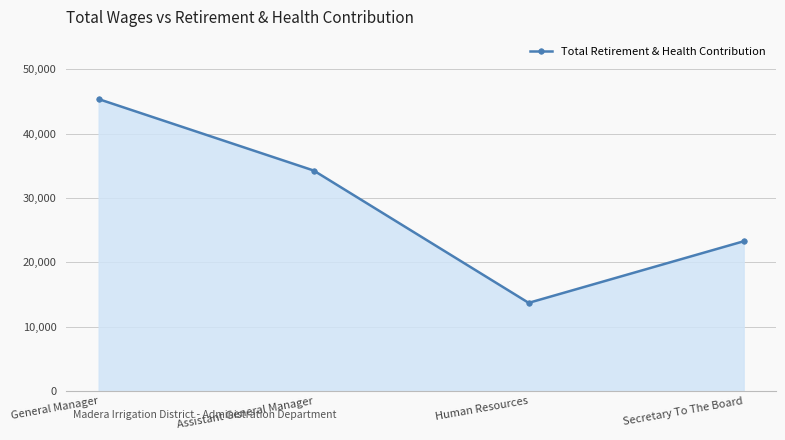

How many lines are shown in the chart?

1